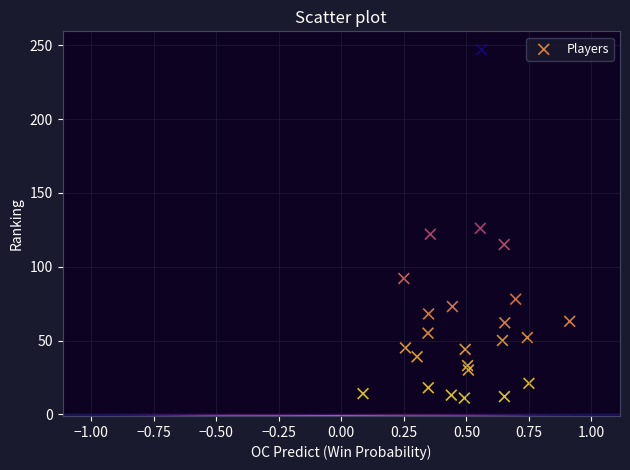

What is the range of Y values (max minus min)?

236